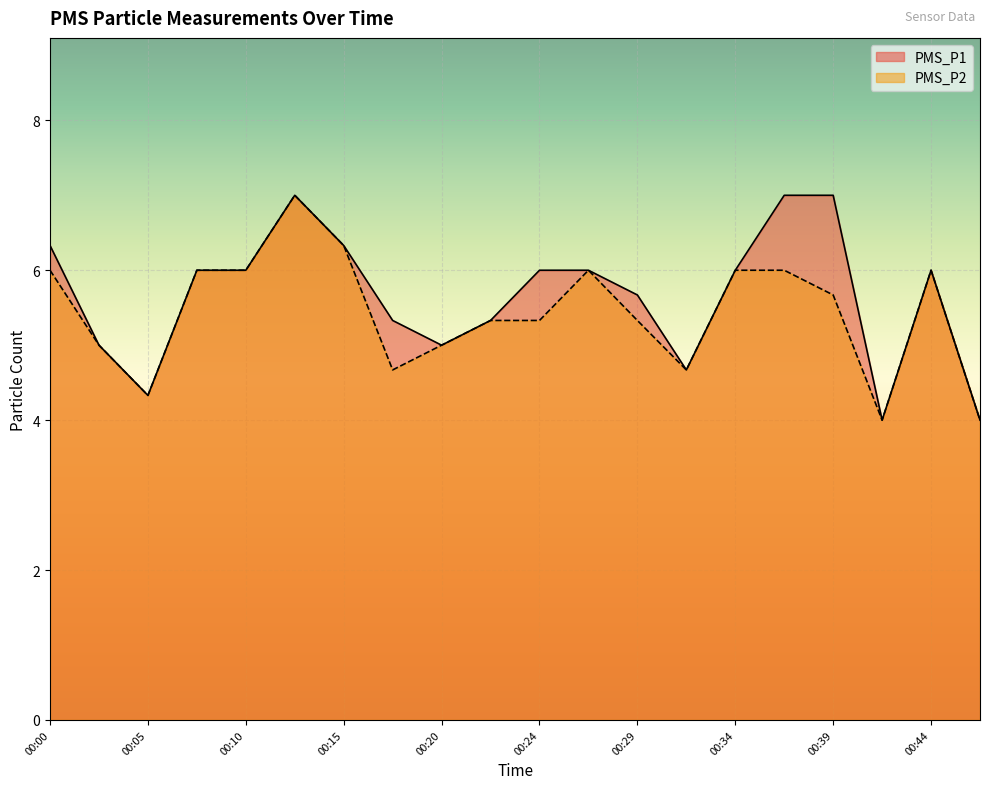

The value of PMS_P2 at 00:22 is 1.8. True or false?

False